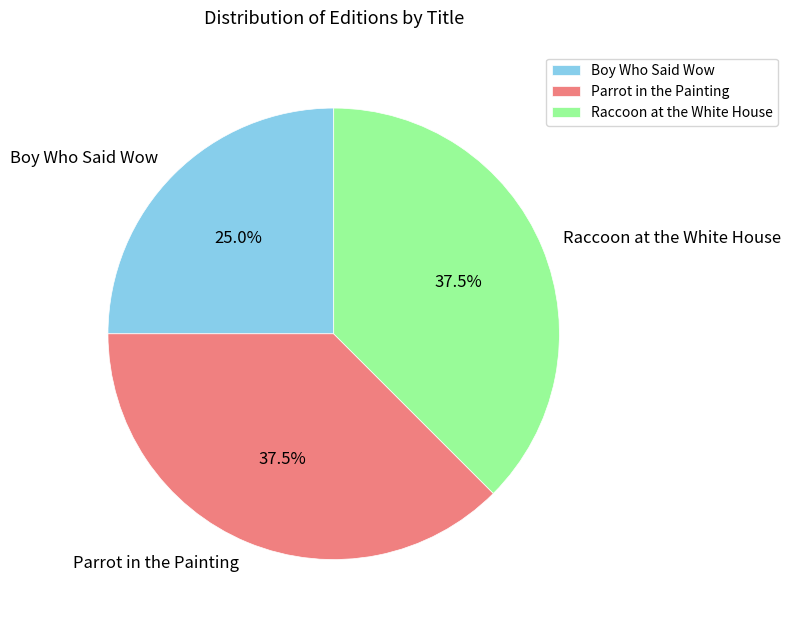

What is the smallest slice in the pie chart?

Boy Who Said Wow